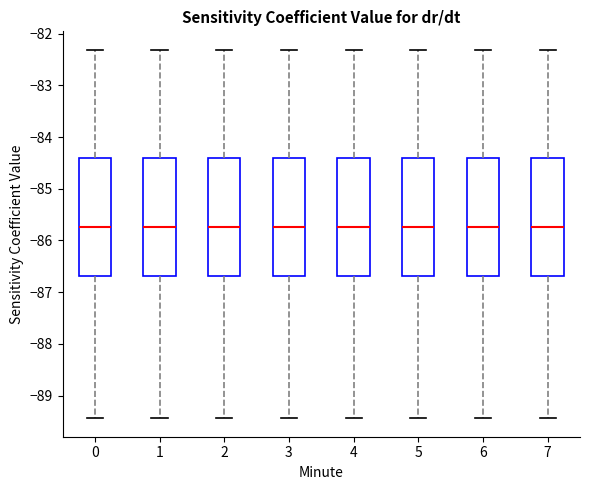

Reading left to right, read every box against the y-axis: the position of its median line, the range the box covers, and the ends of its whiskers. The values are not printed on the chart, so give them approximately, as read against the axis.

0: median -85.7, box -86.7 to -84.4, whiskers -89.4 to -82.3
1: median -85.7, box -86.7 to -84.4, whiskers -89.4 to -82.3
2: median -85.7, box -86.7 to -84.4, whiskers -89.4 to -82.3
3: median -85.7, box -86.7 to -84.4, whiskers -89.4 to -82.3
4: median -85.7, box -86.7 to -84.4, whiskers -89.4 to -82.3
5: median -85.7, box -86.7 to -84.4, whiskers -89.4 to -82.3
6: median -85.7, box -86.7 to -84.4, whiskers -89.4 to -82.3
7: median -85.7, box -86.7 to -84.4, whiskers -89.4 to -82.3